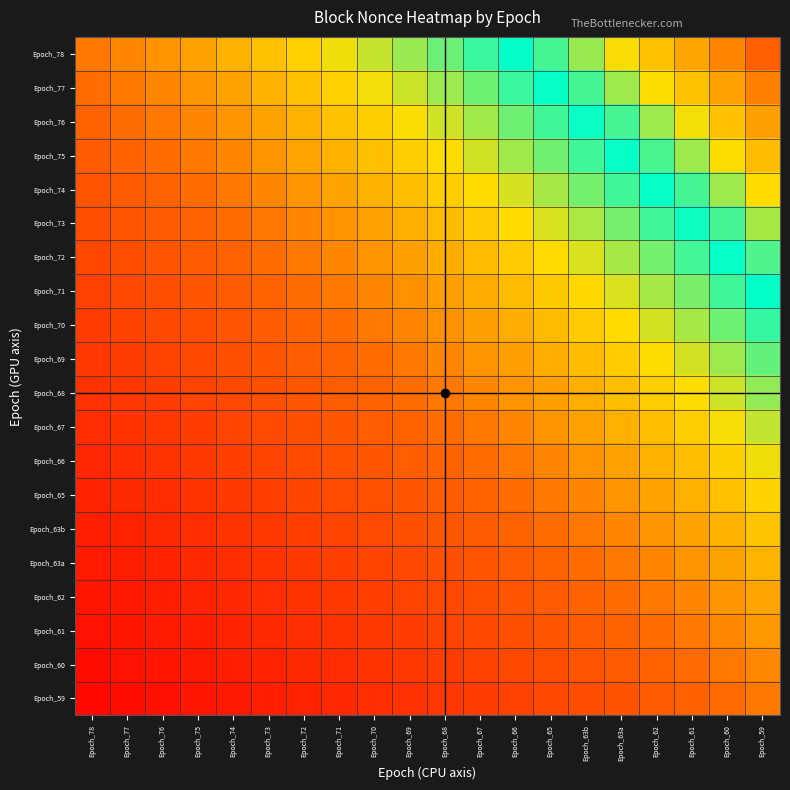

Reading left to right, transcribe all the data shown in this chart.

Epoch_78: Epoch_78=1.0	Epoch_77=1.0	Epoch_76=1.1	Epoch_75=1.1	Epoch_74=1.1	Epoch_73=1.2	Epoch_72=1.2	Epoch_71=1.3	Epoch_70=1.3	Epoch_69=1.3	Epoch_68=1.4	Epoch_67=1.4	Epoch_66=1.5	Epoch_65=1.5	Epoch_63b=1.6	Epoch_63a=1.6	Epoch_62=1.7	Epoch_61=1.7	Epoch_60=1.8	Epoch_59=1.9
Epoch_77: Epoch_78=1.0	Epoch_77=1.0	Epoch_76=1.0	Epoch_75=1.1	Epoch_74=1.1	Epoch_73=1.1	Epoch_72=1.2	Epoch_71=1.2	Epoch_70=1.3	Epoch_69=1.3	Epoch_68=1.3	Epoch_67=1.4	Epoch_66=1.4	Epoch_65=1.5	Epoch_63b=1.5	Epoch_63a=1.6	Epoch_62=1.6	Epoch_61=1.7	Epoch_60=1.7	Epoch_59=1.8
Epoch_76: Epoch_78=0.9	Epoch_77=1.0	Epoch_76=1.0	Epoch_75=1.0	Epoch_74=1.1	Epoch_73=1.1	Epoch_72=1.1	Epoch_71=1.2	Epoch_70=1.2	Epoch_69=1.3	Epoch_68=1.3	Epoch_67=1.3	Epoch_66=1.4	Epoch_65=1.4	Epoch_63b=1.5	Epoch_63a=1.5	Epoch_62=1.6	Epoch_61=1.6	Epoch_60=1.7	Epoch_59=1.7
Epoch_75: Epoch_78=0.9	Epoch_77=0.9	Epoch_76=1.0	Epoch_75=1.0	Epoch_74=1.0	Epoch_73=1.1	Epoch_72=1.1	Epoch_71=1.1	Epoch_70=1.2	Epoch_69=1.2	Epoch_68=1.3	Epoch_67=1.3	Epoch_66=1.3	Epoch_65=1.4	Epoch_63b=1.4	Epoch_63a=1.5	Epoch_62=1.5	Epoch_61=1.6	Epoch_60=1.6	Epoch_59=1.7
Epoch_74: Epoch_78=0.9	Epoch_77=0.9	Epoch_76=0.9	Epoch_75=1.0	Epoch_74=1.0	Epoch_73=1.0	Epoch_72=1.1	Epoch_71=1.1	Epoch_70=1.1	Epoch_69=1.2	Epoch_68=1.2	Epoch_67=1.2	Epoch_66=1.3	Epoch_65=1.3	Epoch_63b=1.4	Epoch_63a=1.4	Epoch_62=1.5	Epoch_61=1.5	Epoch_60=1.6	Epoch_59=1.6
Epoch_73: Epoch_78=0.8	Epoch_77=0.9	Epoch_76=0.9	Epoch_75=0.9	Epoch_74=1.0	Epoch_73=1.0	Epoch_72=1.0	Epoch_71=1.1	Epoch_70=1.1	Epoch_69=1.1	Epoch_68=1.2	Epoch_67=1.2	Epoch_66=1.2	Epoch_65=1.3	Epoch_63b=1.3	Epoch_63a=1.4	Epoch_62=1.4	Epoch_61=1.5	Epoch_60=1.5	Epoch_59=1.6
Epoch_72: Epoch_78=0.8	Epoch_77=0.8	Epoch_76=0.9	Epoch_75=0.9	Epoch_74=0.9	Epoch_73=1.0	Epoch_72=1.0	Epoch_71=1.0	Epoch_70=1.1	Epoch_69=1.1	Epoch_68=1.1	Epoch_67=1.2	Epoch_66=1.2	Epoch_65=1.2	Epoch_63b=1.3	Epoch_63a=1.3	Epoch_62=1.4	Epoch_61=1.4	Epoch_60=1.5	Epoch_59=1.5
Epoch_71: Epoch_78=0.8	Epoch_77=0.8	Epoch_76=0.8	Epoch_75=0.9	Epoch_74=0.9	Epoch_73=0.9	Epoch_72=1.0	Epoch_71=1.0	Epoch_70=1.0	Epoch_69=1.1	Epoch_68=1.1	Epoch_67=1.1	Epoch_66=1.2	Epoch_65=1.2	Epoch_63b=1.2	Epoch_63a=1.3	Epoch_62=1.3	Epoch_61=1.4	Epoch_60=1.4	Epoch_59=1.5
Epoch_70: Epoch_78=0.8	Epoch_77=0.8	Epoch_76=0.8	Epoch_75=0.8	Epoch_74=0.9	Epoch_73=0.9	Epoch_72=0.9	Epoch_71=1.0	Epoch_70=1.0	Epoch_69=1.0	Epoch_68=1.1	Epoch_67=1.1	Epoch_66=1.1	Epoch_65=1.2	Epoch_63b=1.2	Epoch_63a=1.2	Epoch_62=1.3	Epoch_61=1.3	Epoch_60=1.4	Epoch_59=1.4
Epoch_69: Epoch_78=0.7	Epoch_77=0.8	Epoch_76=0.8	Epoch_75=0.8	Epoch_74=0.9	Epoch_73=0.9	Epoch_72=0.9	Epoch_71=0.9	Epoch_70=1.0	Epoch_69=1.0	Epoch_68=1.0	Epoch_67=1.1	Epoch_66=1.1	Epoch_65=1.1	Epoch_63b=1.2	Epoch_63a=1.2	Epoch_62=1.3	Epoch_61=1.3	Epoch_60=1.3	Epoch_59=1.4
Epoch_68: Epoch_78=0.7	Epoch_77=0.7	Epoch_76=0.8	Epoch_75=0.8	Epoch_74=0.8	Epoch_73=0.9	Epoch_72=0.9	Epoch_71=0.9	Epoch_70=0.9	Epoch_69=1.0	Epoch_68=1.0	Epoch_67=1.0	Epoch_66=1.1	Epoch_65=1.1	Epoch_63b=1.1	Epoch_63a=1.2	Epoch_62=1.2	Epoch_61=1.3	Epoch_60=1.3	Epoch_59=1.3
Epoch_67: Epoch_78=0.7	Epoch_77=0.7	Epoch_76=0.7	Epoch_75=0.8	Epoch_74=0.8	Epoch_73=0.8	Epoch_72=0.9	Epoch_71=0.9	Epoch_70=0.9	Epoch_69=0.9	Epoch_68=1.0	Epoch_67=1.0	Epoch_66=1.0	Epoch_65=1.1	Epoch_63b=1.1	Epoch_63a=1.1	Epoch_62=1.2	Epoch_61=1.2	Epoch_60=1.3	Epoch_59=1.3
Epoch_66: Epoch_78=0.7	Epoch_77=0.7	Epoch_76=0.7	Epoch_75=0.8	Epoch_74=0.8	Epoch_73=0.8	Epoch_72=0.8	Epoch_71=0.9	Epoch_70=0.9	Epoch_69=0.9	Epoch_68=0.9	Epoch_67=1.0	Epoch_66=1.0	Epoch_65=1.0	Epoch_63b=1.1	Epoch_63a=1.1	Epoch_62=1.1	Epoch_61=1.2	Epoch_60=1.2	Epoch_59=1.3
Epoch_65: Epoch_78=0.7	Epoch_77=0.7	Epoch_76=0.7	Epoch_75=0.7	Epoch_74=0.8	Epoch_73=0.8	Epoch_72=0.8	Epoch_71=0.8	Epoch_70=0.9	Epoch_69=0.9	Epoch_68=0.9	Epoch_67=0.9	Epoch_66=1.0	Epoch_65=1.0	Epoch_63b=1.0	Epoch_63a=1.1	Epoch_62=1.1	Epoch_61=1.1	Epoch_60=1.2	Epoch_59=1.2
Epoch_63b: Epoch_78=0.6	Epoch_77=0.7	Epoch_76=0.7	Epoch_75=0.7	Epoch_74=0.7	Epoch_73=0.8	Epoch_72=0.8	Epoch_71=0.8	Epoch_70=0.8	Epoch_69=0.9	Epoch_68=0.9	Epoch_67=0.9	Epoch_66=0.9	Epoch_65=1.0	Epoch_63b=1.0	Epoch_63a=1.0	Epoch_62=1.1	Epoch_61=1.1	Epoch_60=1.1	Epoch_59=1.2
Epoch_63a: Epoch_78=0.6	Epoch_77=0.6	Epoch_76=0.7	Epoch_75=0.7	Epoch_74=0.7	Epoch_73=0.7	Epoch_72=0.8	Epoch_71=0.8	Epoch_70=0.8	Epoch_69=0.8	Epoch_68=0.9	Epoch_67=0.9	Epoch_66=0.9	Epoch_65=0.9	Epoch_63b=1.0	Epoch_63a=1.0	Epoch_62=1.0	Epoch_61=1.1	Epoch_60=1.1	Epoch_59=1.1
Epoch_62: Epoch_78=0.6	Epoch_77=0.6	Epoch_76=0.6	Epoch_75=0.7	Epoch_74=0.7	Epoch_73=0.7	Epoch_72=0.7	Epoch_71=0.8	Epoch_70=0.8	Epoch_69=0.8	Epoch_68=0.8	Epoch_67=0.9	Epoch_66=0.9	Epoch_65=0.9	Epoch_63b=0.9	Epoch_63a=1.0	Epoch_62=1.0	Epoch_61=1.0	Epoch_60=1.1	Epoch_59=1.1
Epoch_61: Epoch_78=0.6	Epoch_77=0.6	Epoch_76=0.6	Epoch_75=0.6	Epoch_74=0.7	Epoch_73=0.7	Epoch_72=0.7	Epoch_71=0.7	Epoch_70=0.8	Epoch_69=0.8	Epoch_68=0.8	Epoch_67=0.8	Epoch_66=0.9	Epoch_65=0.9	Epoch_63b=0.9	Epoch_63a=0.9	Epoch_62=1.0	Epoch_61=1.0	Epoch_60=1.0	Epoch_59=1.1
Epoch_60: Epoch_78=0.6	Epoch_77=0.6	Epoch_76=0.6	Epoch_75=0.6	Epoch_74=0.6	Epoch_73=0.7	Epoch_72=0.7	Epoch_71=0.7	Epoch_70=0.7	Epoch_69=0.7	Epoch_68=0.8	Epoch_67=0.8	Epoch_66=0.8	Epoch_65=0.8	Epoch_63b=0.9	Epoch_63a=0.9	Epoch_62=0.9	Epoch_61=1.0	Epoch_60=1.0	Epoch_59=1.0
Epoch_59: Epoch_78=0.5	Epoch_77=0.6	Epoch_76=0.6	Epoch_75=0.6	Epoch_74=0.6	Epoch_73=0.6	Epoch_72=0.7	Epoch_71=0.7	Epoch_70=0.7	Epoch_69=0.7	Epoch_68=0.7	Epoch_67=0.8	Epoch_66=0.8	Epoch_65=0.8	Epoch_63b=0.8	Epoch_63a=0.9	Epoch_62=0.9	Epoch_61=0.9	Epoch_60=1.0	Epoch_59=1.0